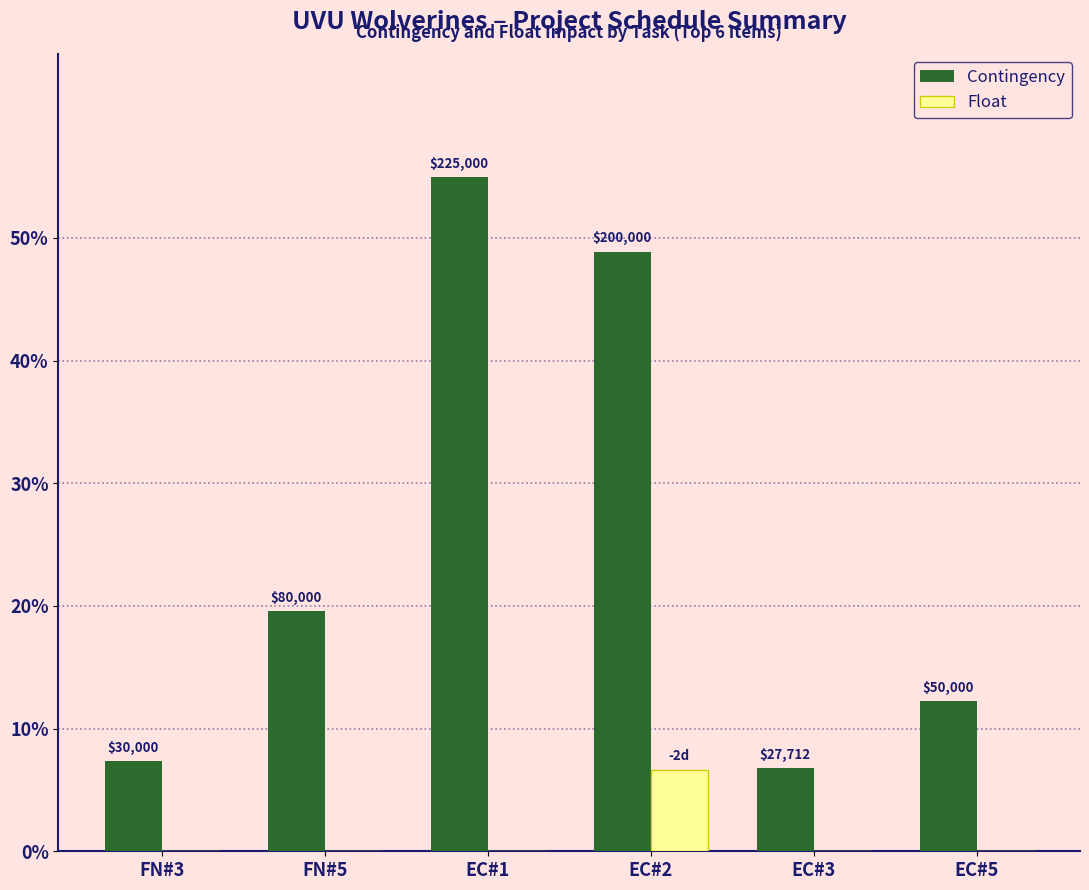

The value of Contingency at EC#3 is 9.7. True or false?

False